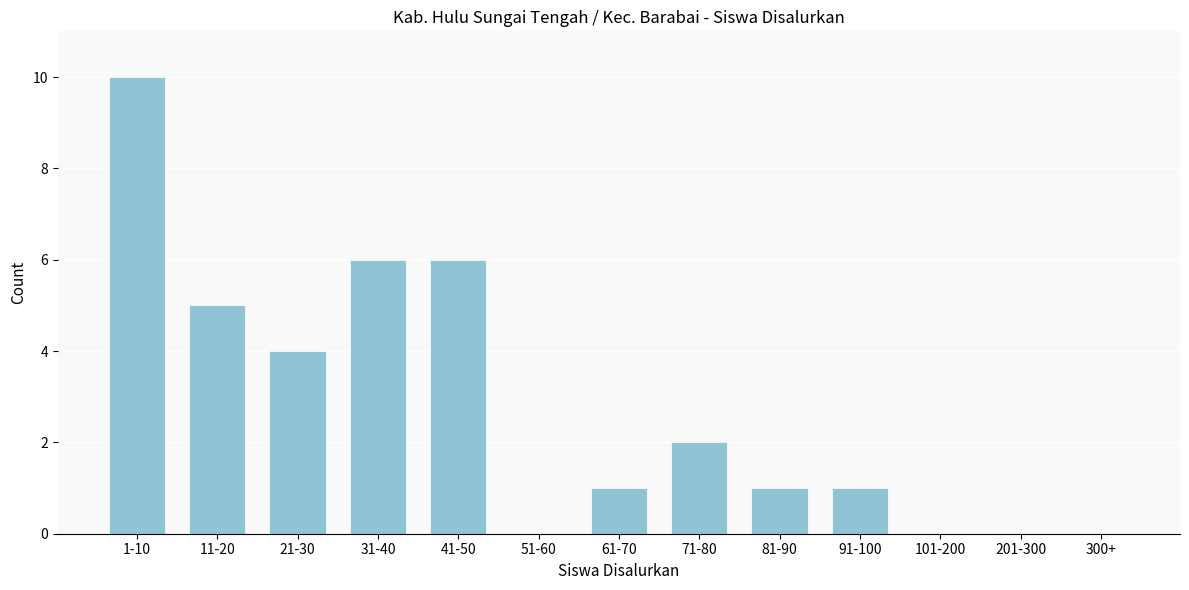

Reading left to right, what are all the values shown in this chart?

1-10=10	11-20=5	21-30=4	31-40=6	41-50=6	51-60=0	61-70=1	71-80=2	81-90=1	91-100=1	101-200=0	201-300=0	300+=0